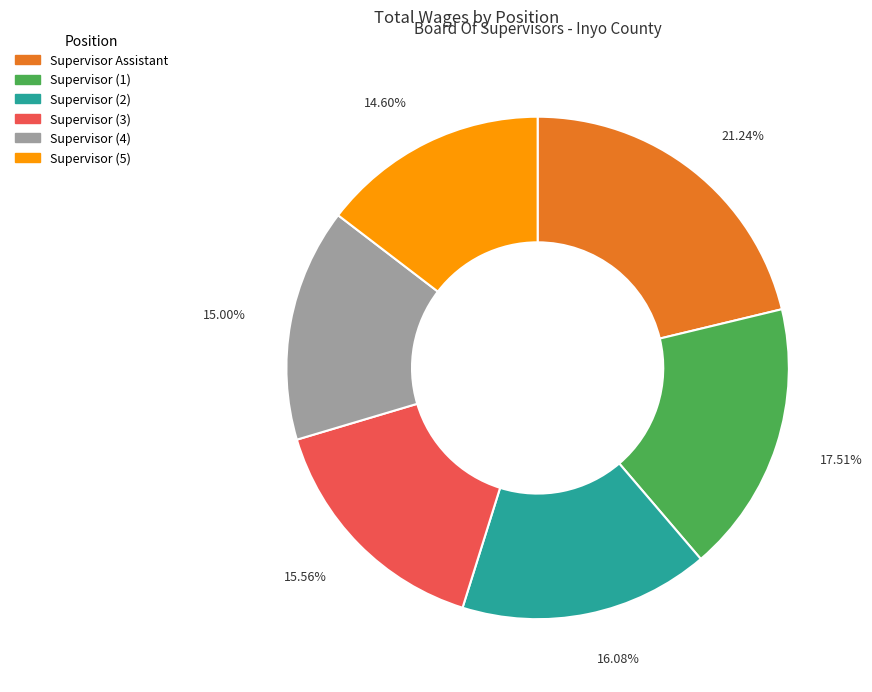

Is the sum of 16.08% and 21.24% greater than half?

No